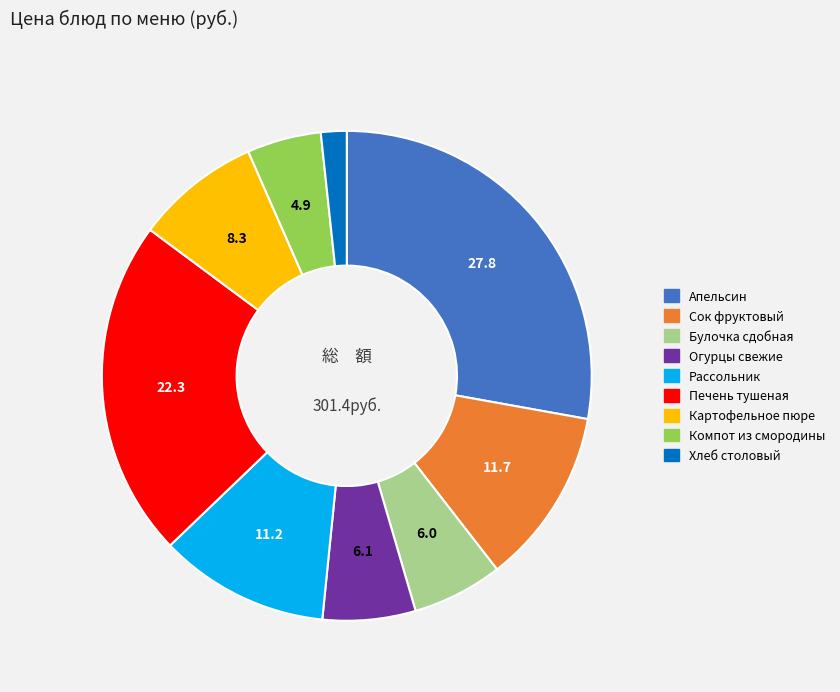

Combined, do Булочка сдобная and Рассольник account for over 50%?

No